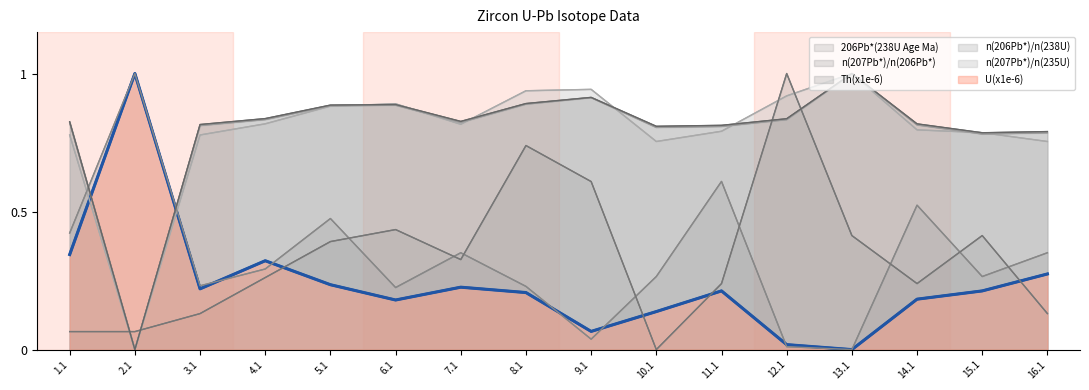

What are all the series names shown in the legend?

U(x1e-6), n(207Pb*)/n(235U), n(206Pb*)/n(238U), Th(x1e-6), n(207Pb*)/n(206Pb*), 206Pb*(238U Age Ma)